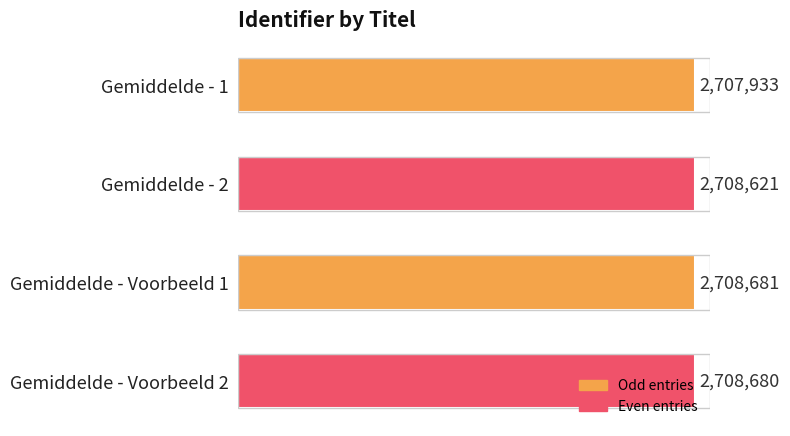

Rank the categories by value from highest to lowest.

Gemiddelde - Voorbeeld 1, Gemiddelde - Voorbeeld 2, Gemiddelde - 2, Gemiddelde - 1